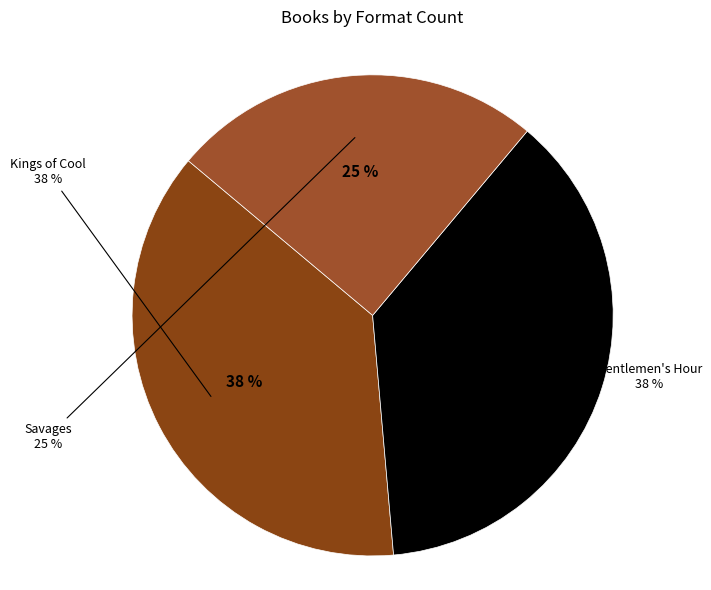

To the nearest percent, what portion does Gentlemen's Hour represent?

38%